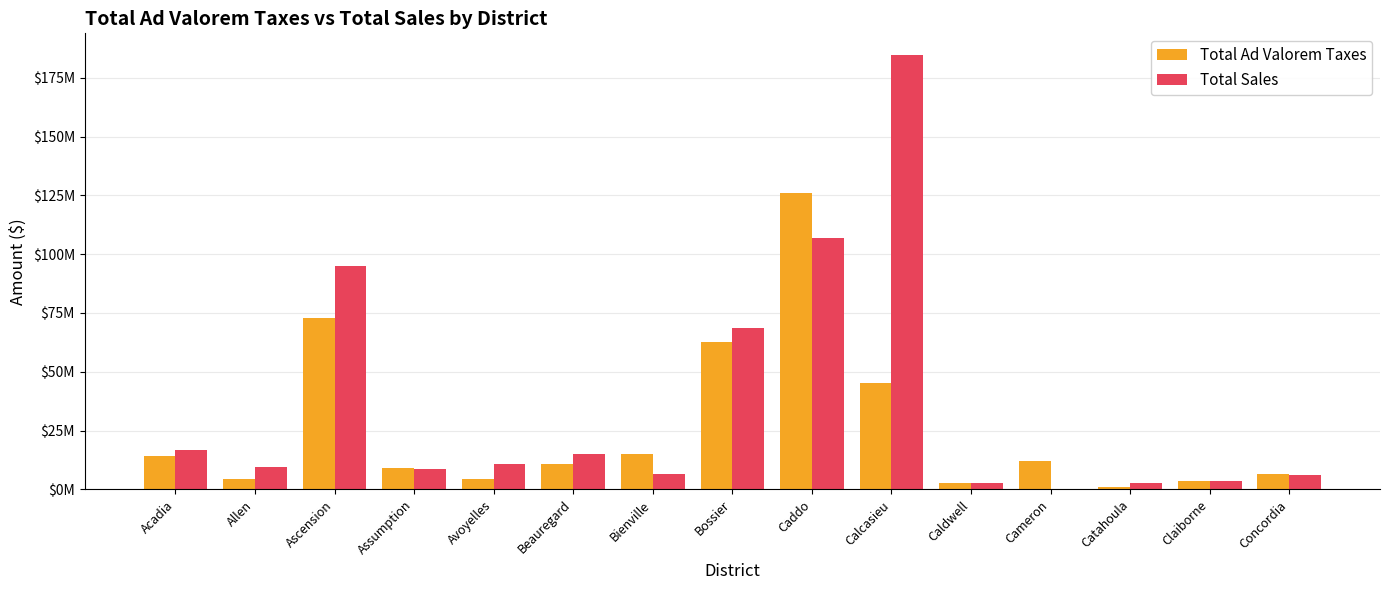

What is the difference between the second highest and second lowest values in the Total Sales series?

104270861